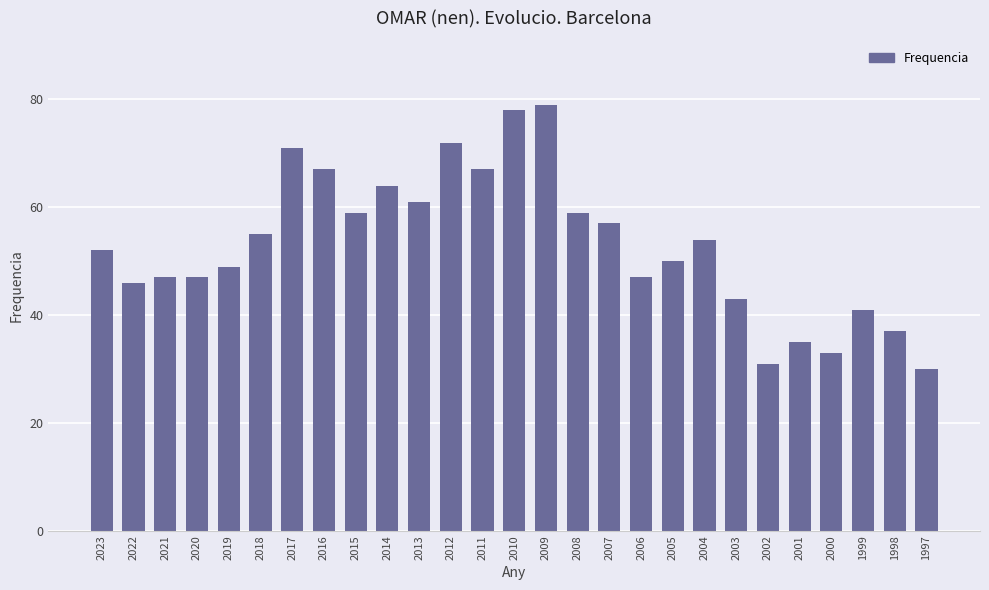

Between 2022 and 2005, which is larger?

2005